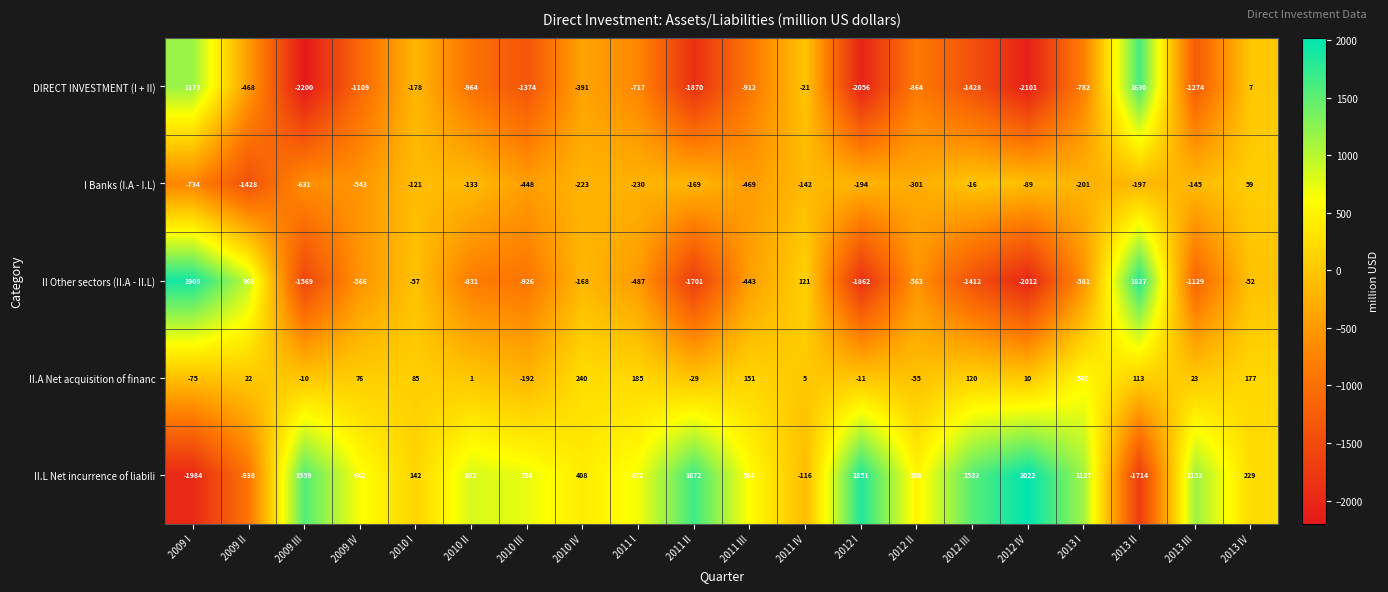

Rank the series by their maximum value, from lowest to highest.

I Banks (I.A - I.L), II.A Net acquisition of financ, DIRECT INVESTMENT (I + II), II Other sectors (II.A - II.L), II.L Net incurrence of liabili